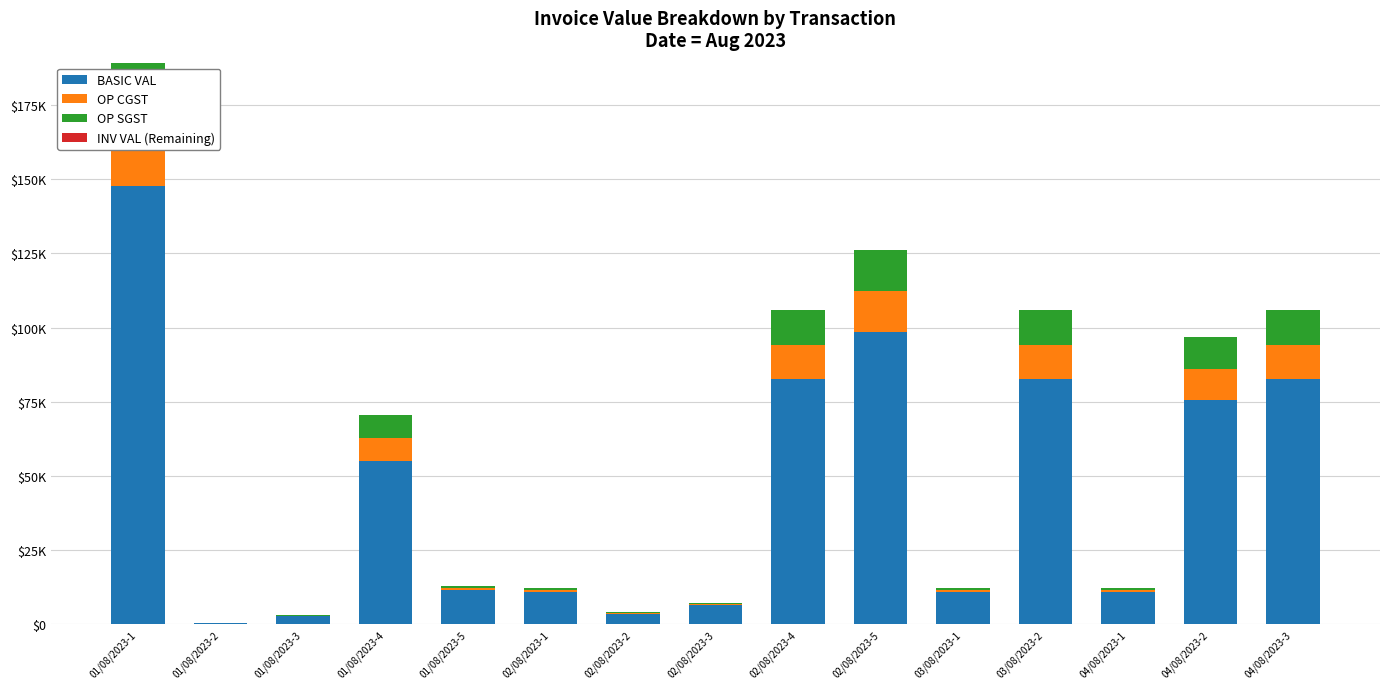

What is the sum of all OP CGST values?

90959.2